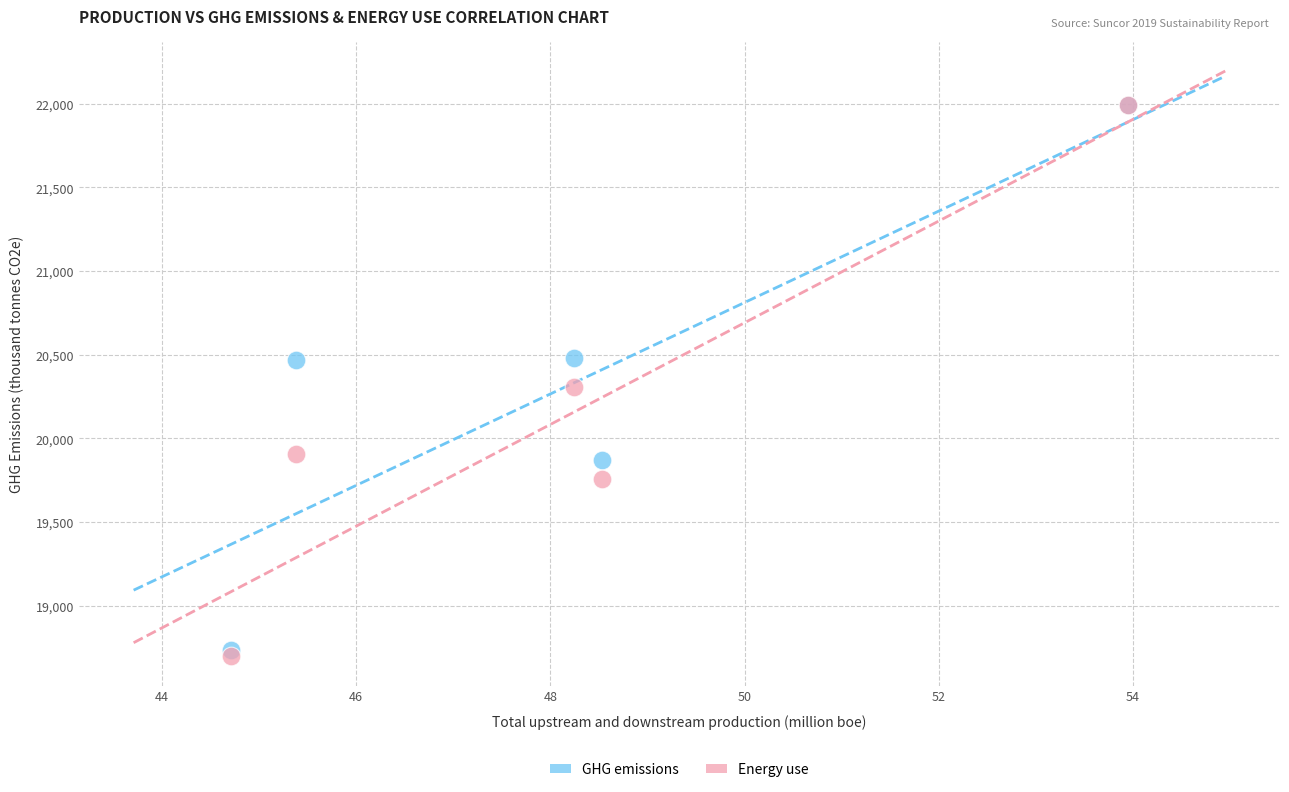

In the GHG emissions series, what Y value is closest to 20364?

20468.0